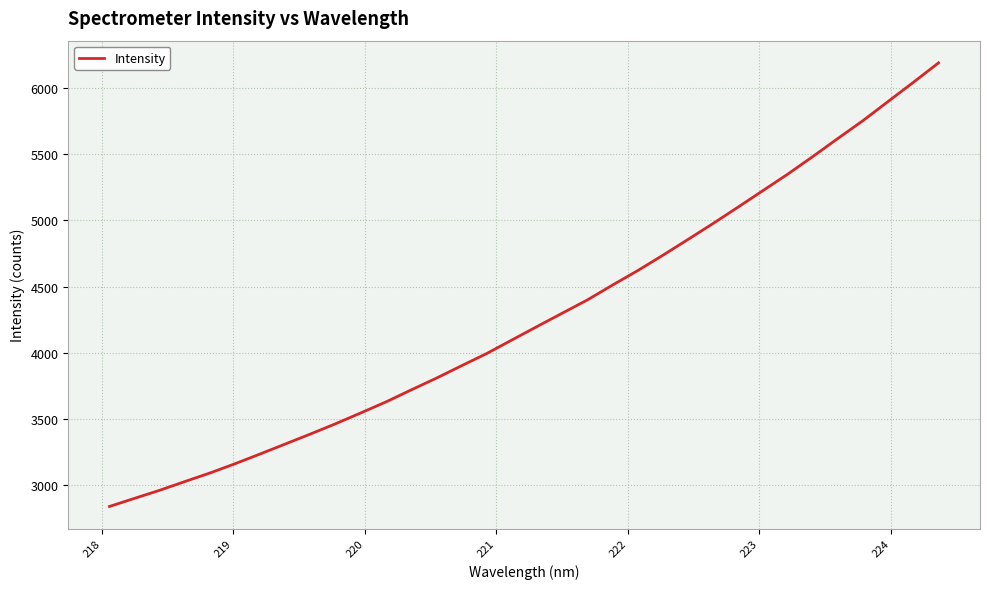

What is the difference between the maximum and minimum values?

3349.8